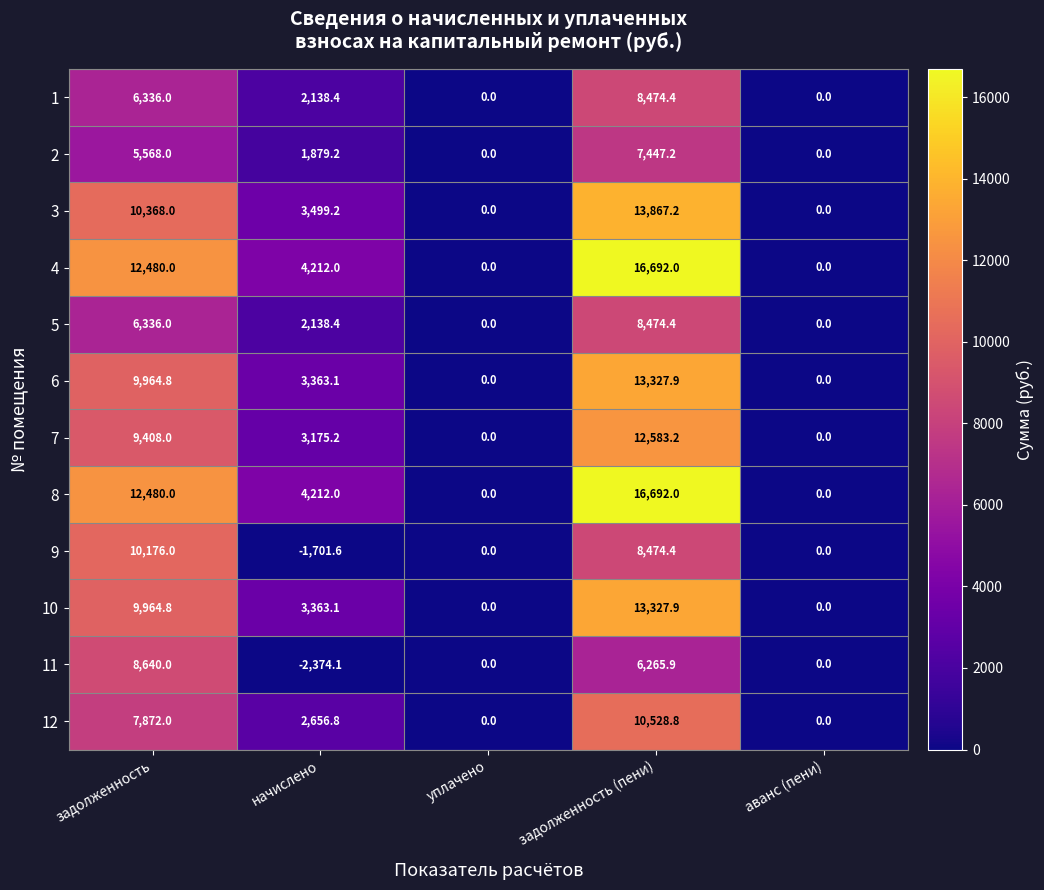

Which series changed the most between задолженность and начислено?

9